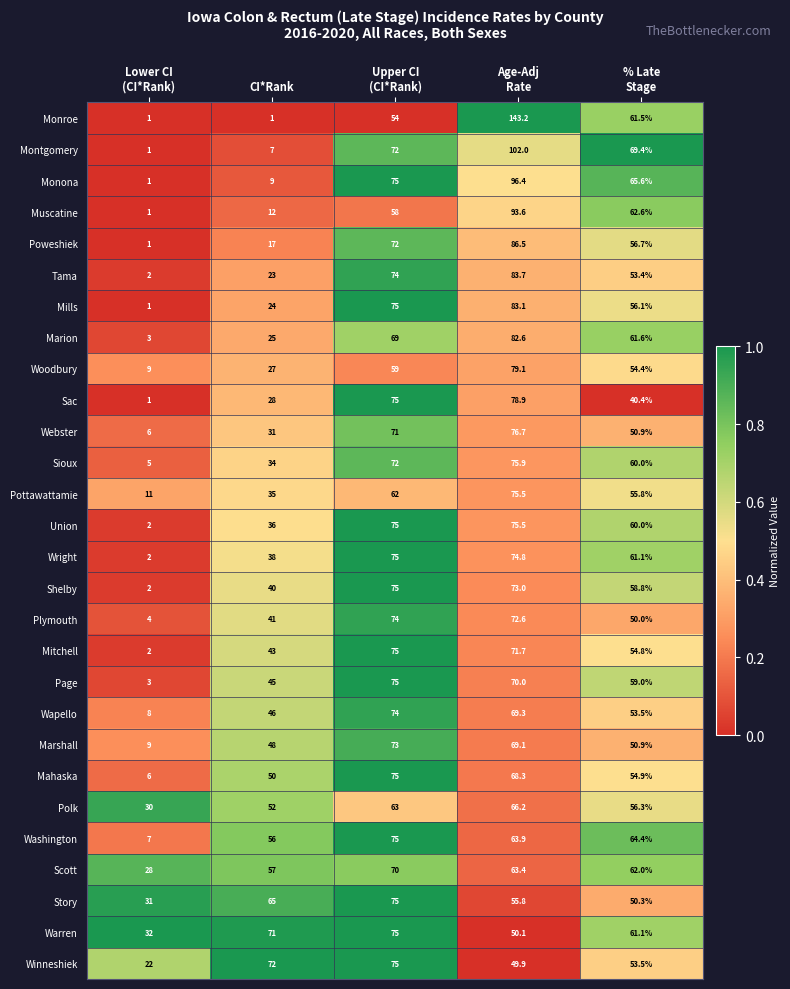

What is the total value across all series at Lower CI
(CI*Rank)?

231.0